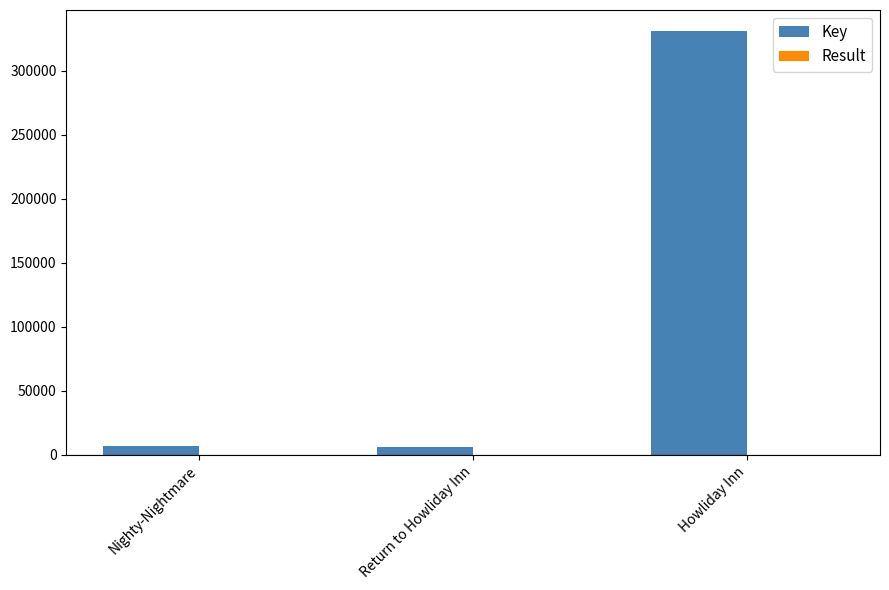

Which category has the highest value across all series?

Howliday Inn